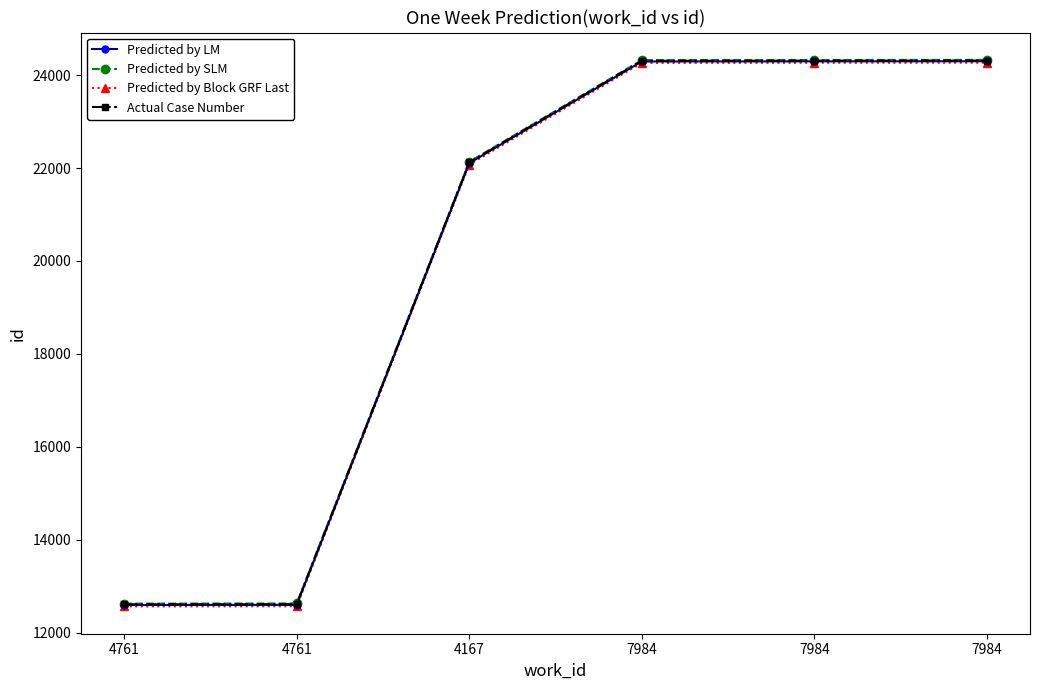

What are all the series names shown in the legend?

Predicted by LM, Predicted by SLM, Predicted by Block GRF Last, Actual Case Number